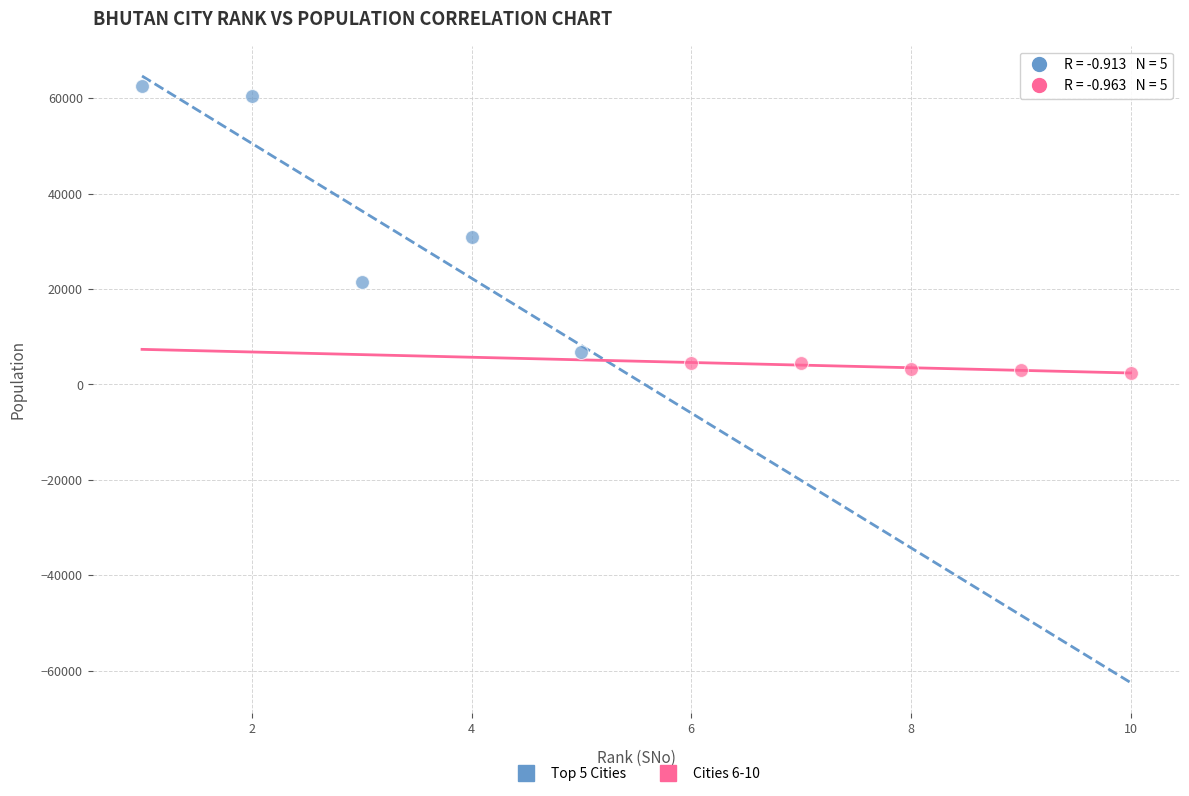

Which series has the widest spread of Y values?

Top 5 Cities